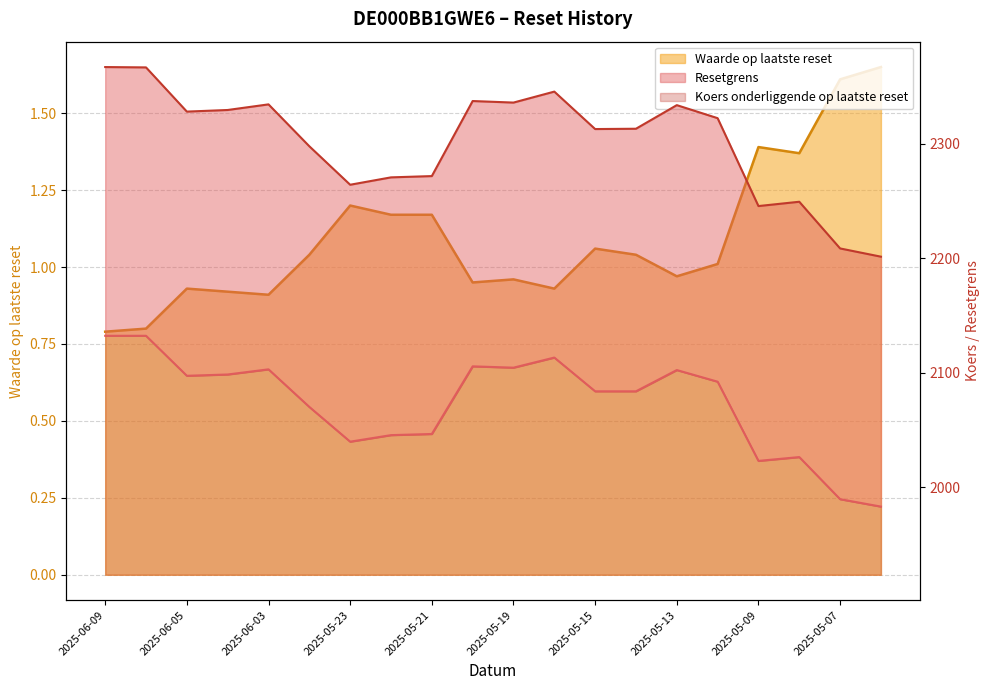

What is the sum of the Waarde op laatste reset values at 2025-05-09 and 2025-06-03?

2.3